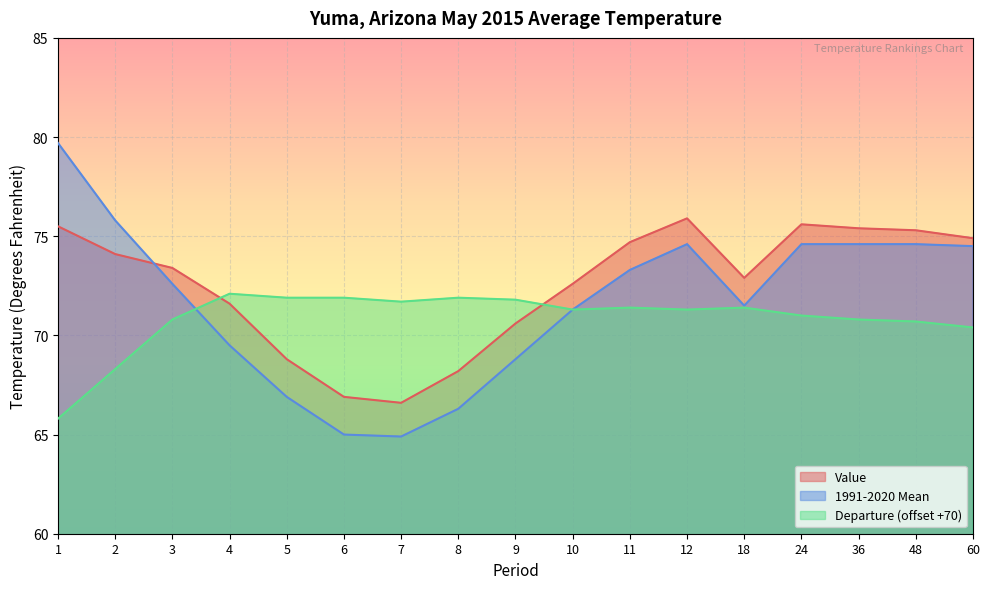

Where is Departure nearest to the value 68?

2